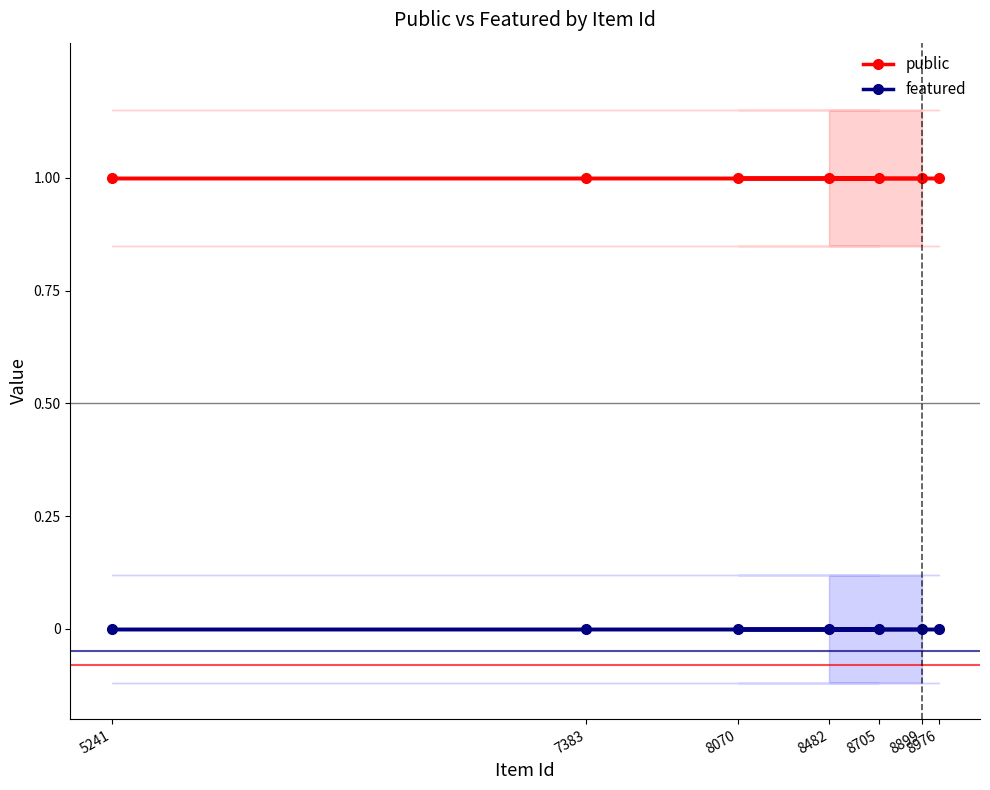

Which series changed the most between 8482 and 5241?

public